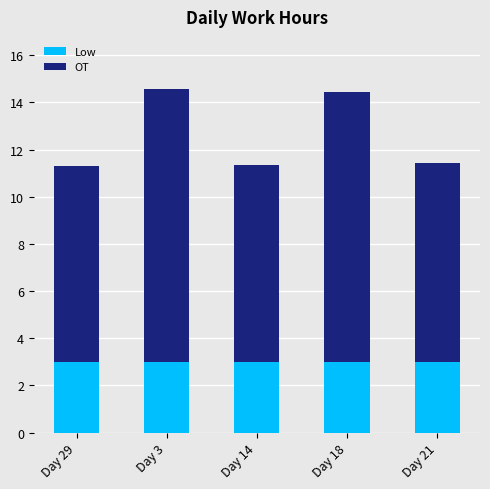

What is the total value across all series at Day 3?

14.6